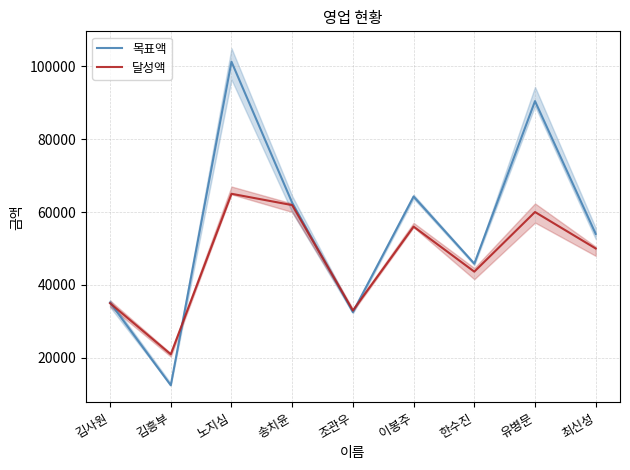

Between 한수진 and 유병문, which series saw the biggest shift?

목표액